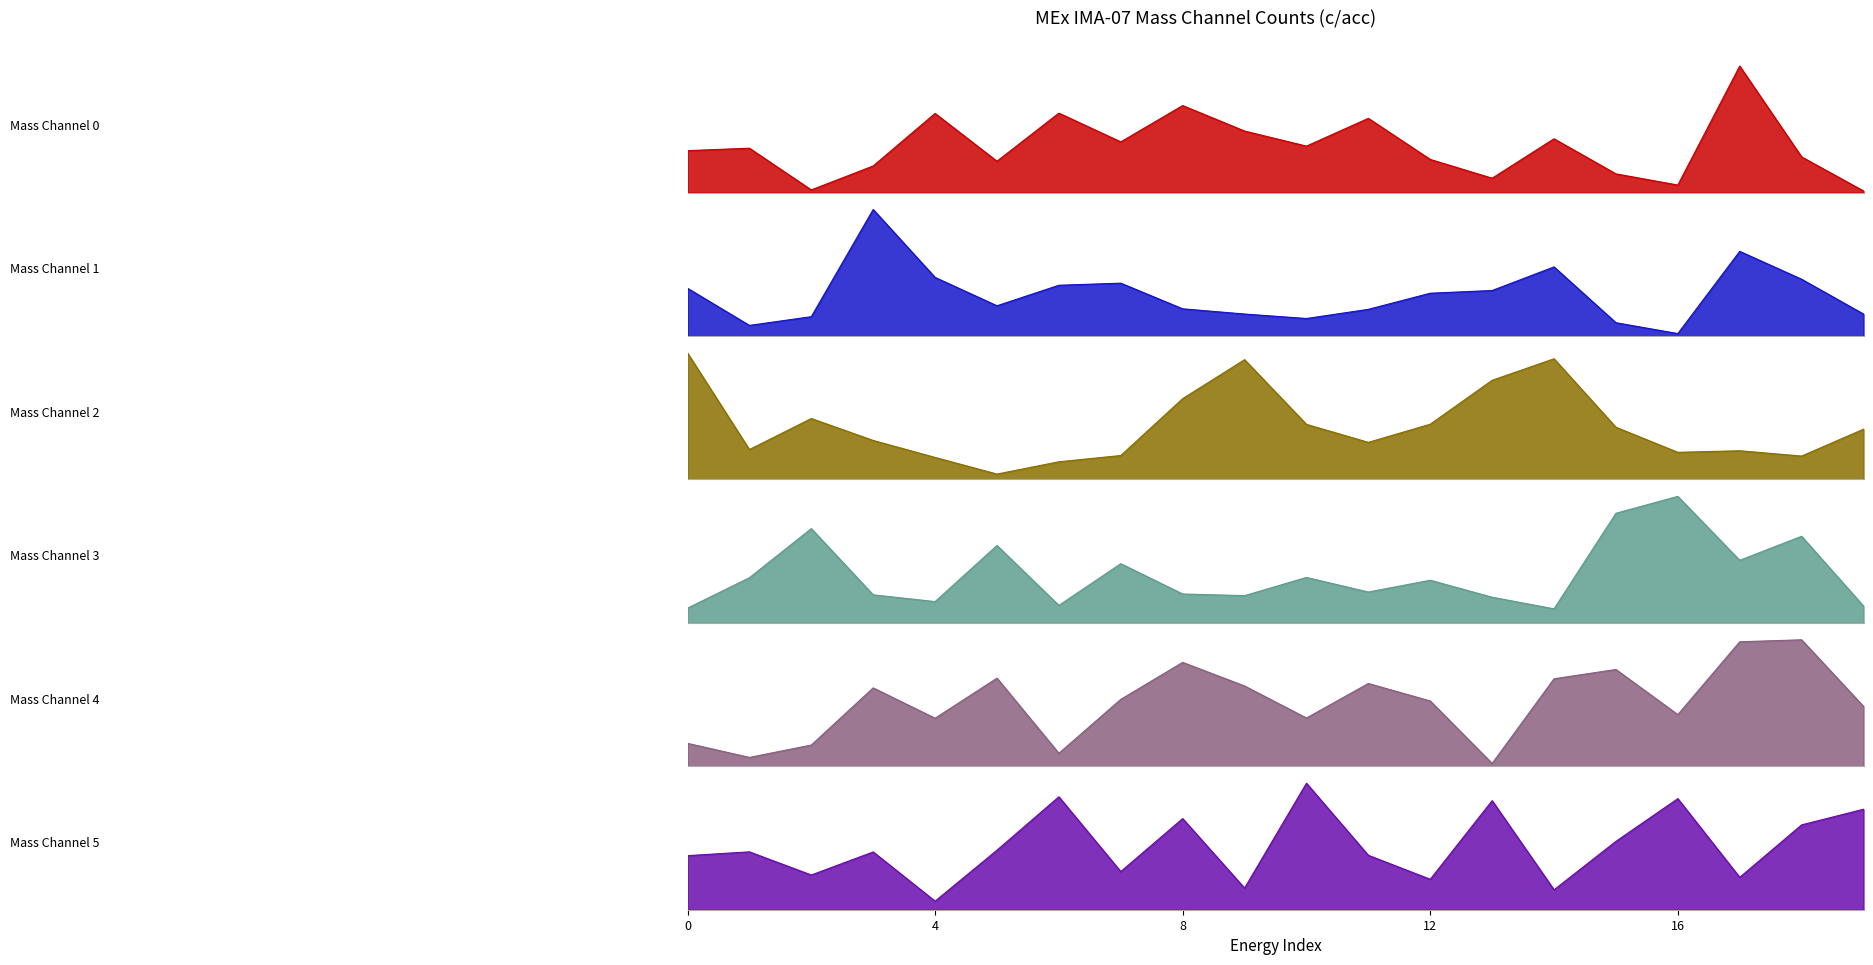

What is the approximate value of Mass Channel 2 at 6?

4.3